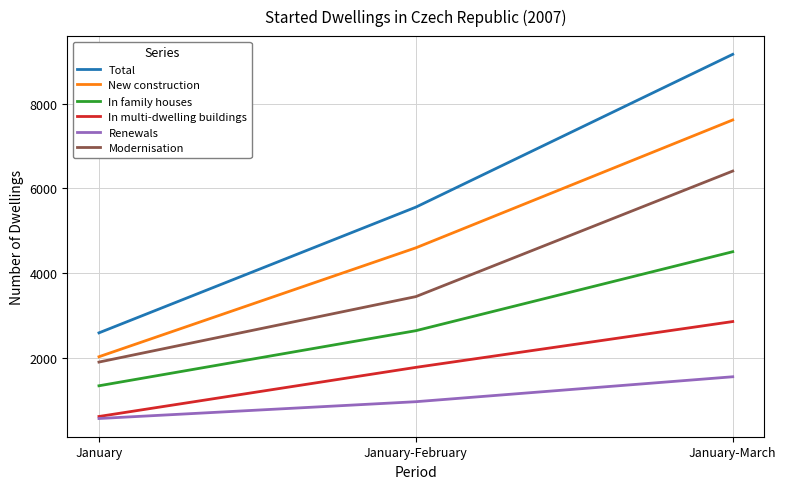

Which series has the largest total across all categories?

Total